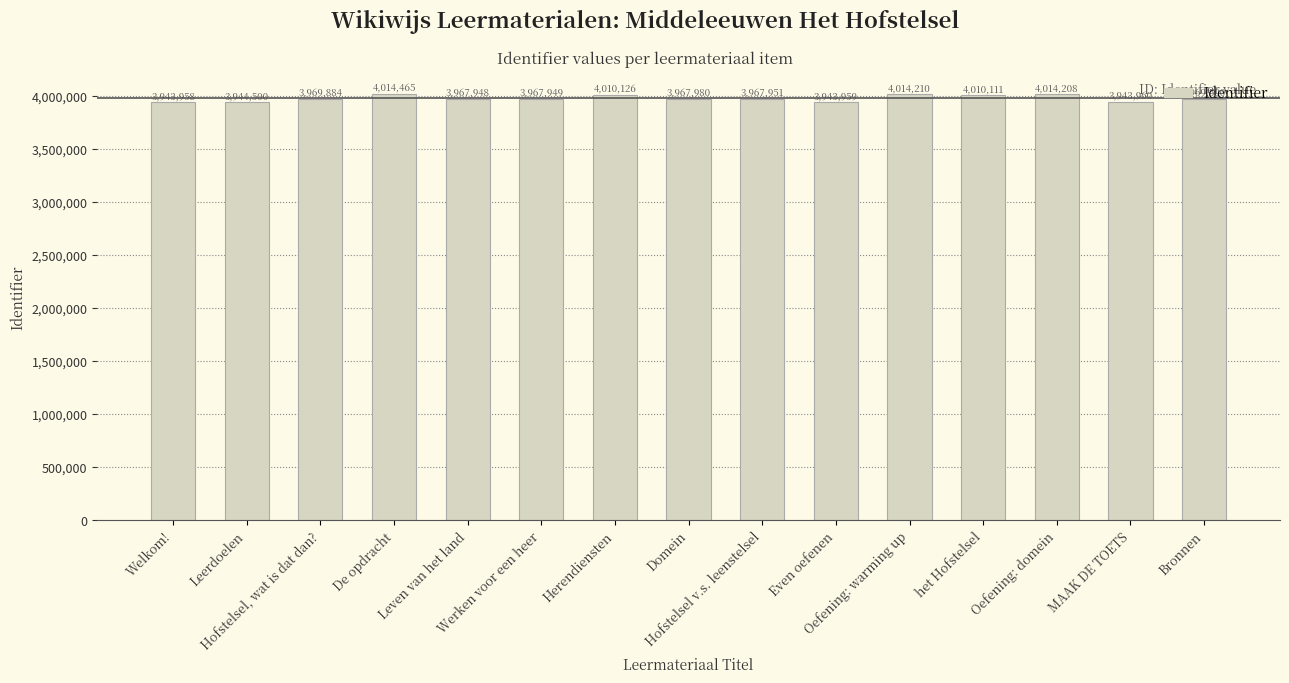

True or false: the data shows 5943391 at Hofstelsel, wat is dat dan?.

False